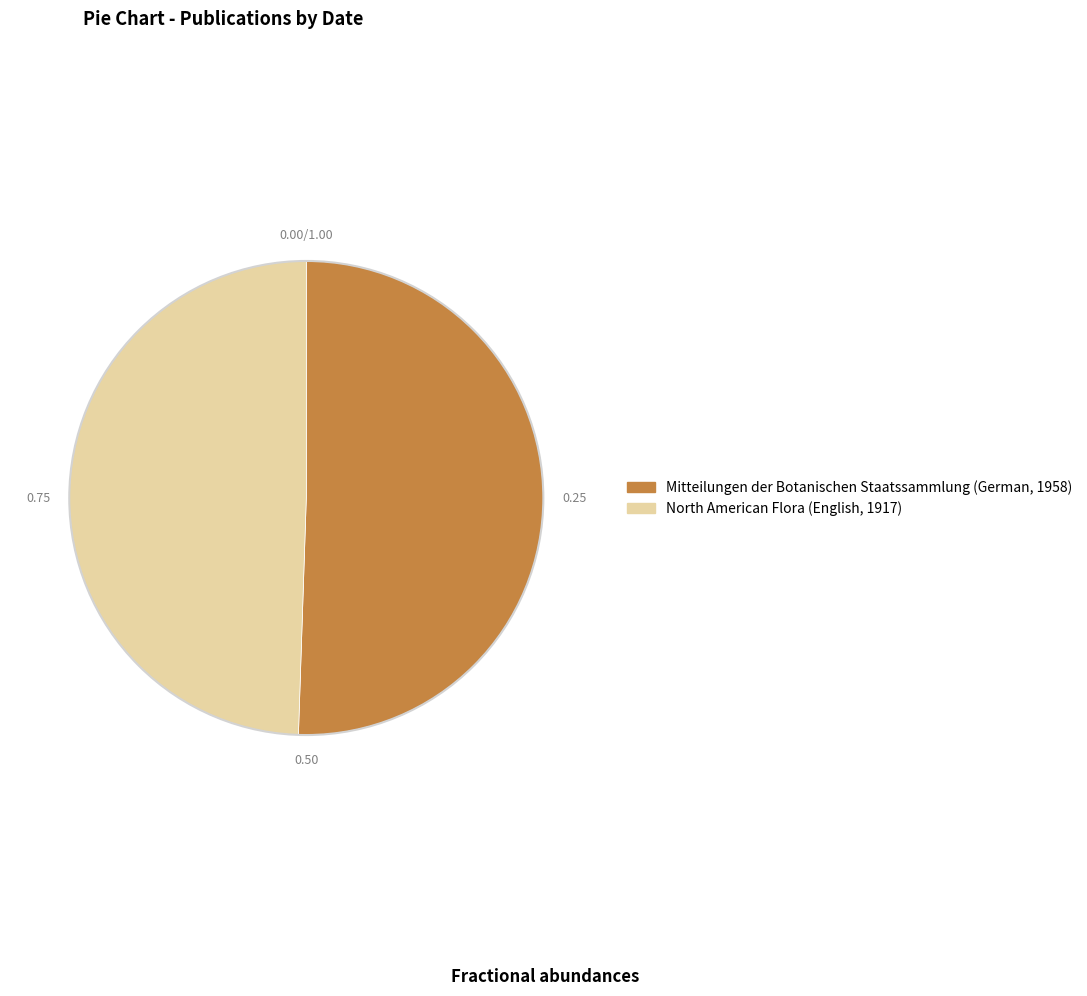

Which has a higher value, Mitteilungen der Botanischen Staatssammlung (German, 1958) or North American Flora (English, 1917)?

Mitteilungen der Botanischen Staatssammlung (German, 1958)